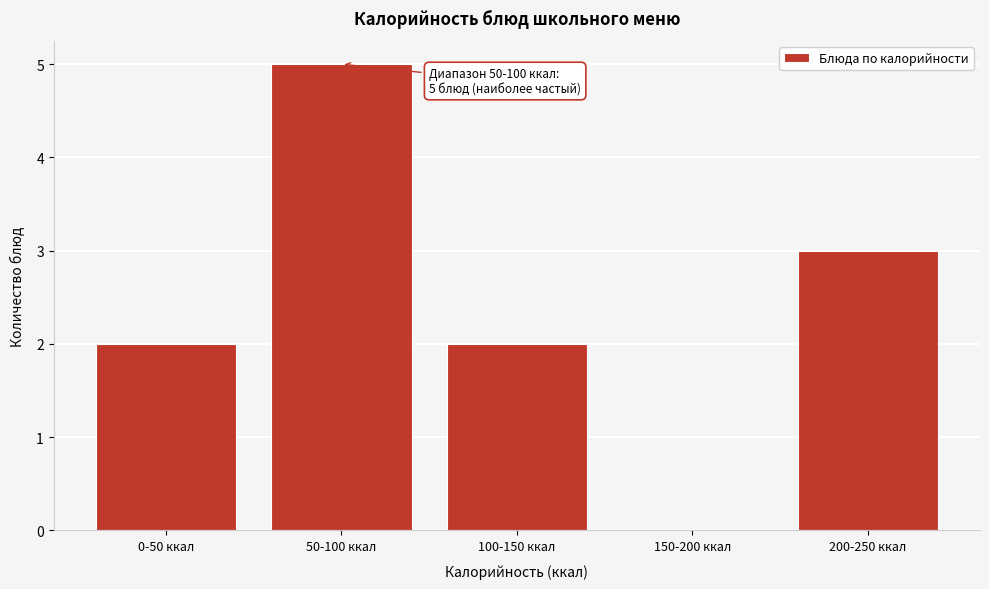

Reading left to right, transcribe all the data shown in this chart.

0-50 ккал=2	50-100 ккал=5	100-150 ккал=2	150-200 ккал=0	200-250 ккал=3